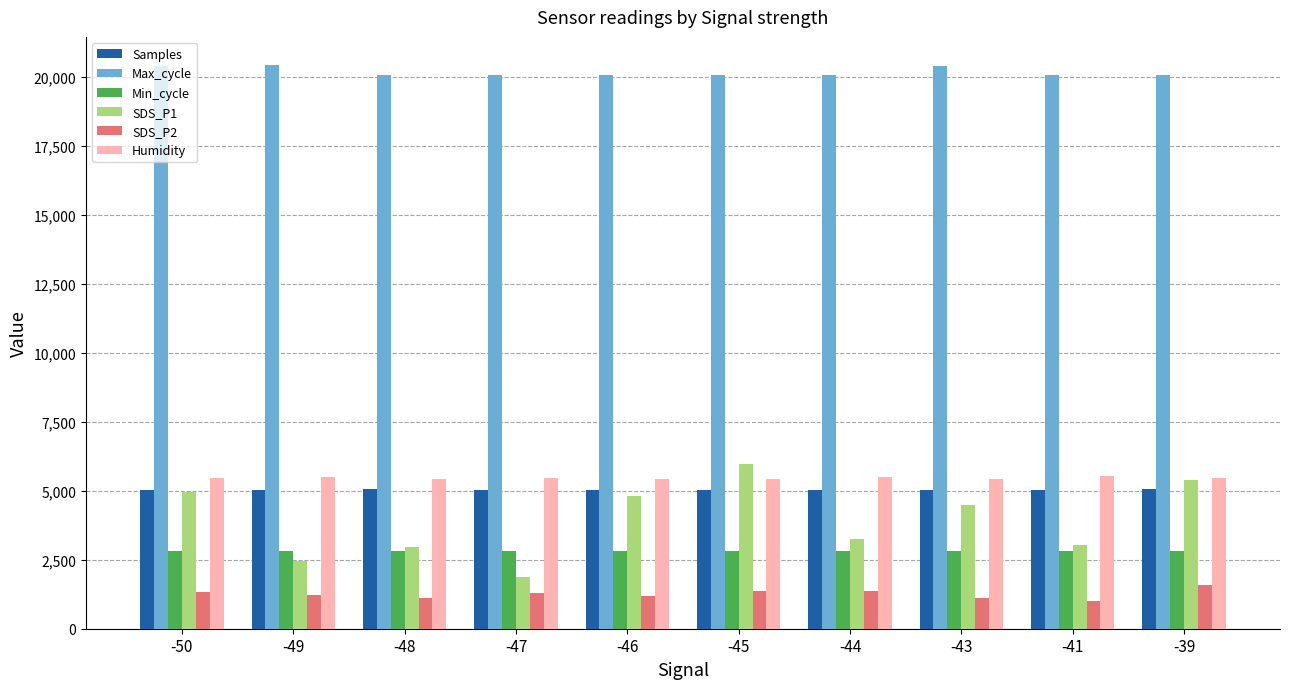

True or false: Samples has a value of 5040.6 at -41.

True